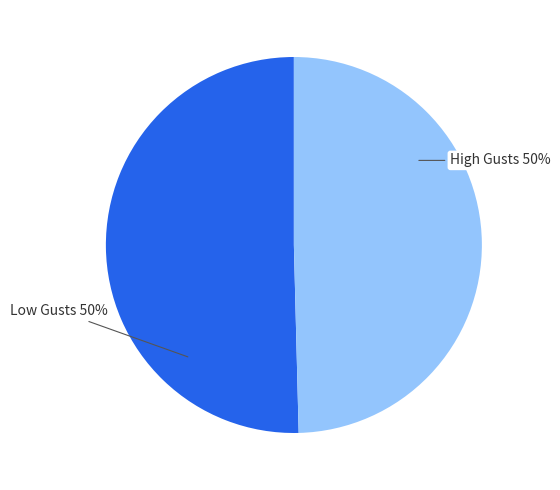

To the nearest percent, what is the average slice percentage?

50%